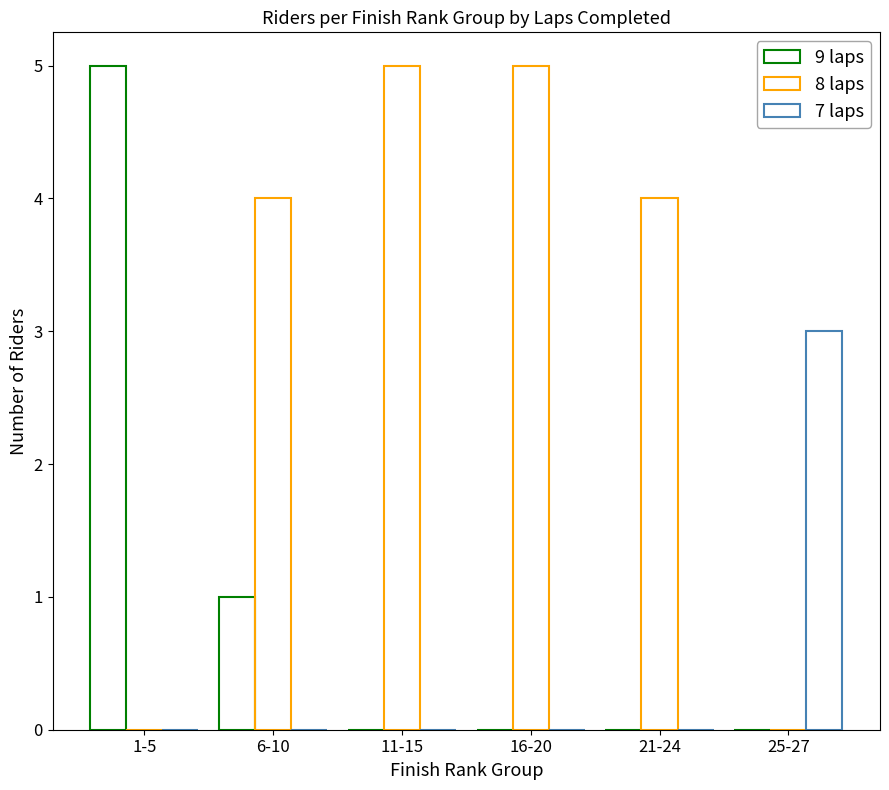

How many groups of bars are there?

6